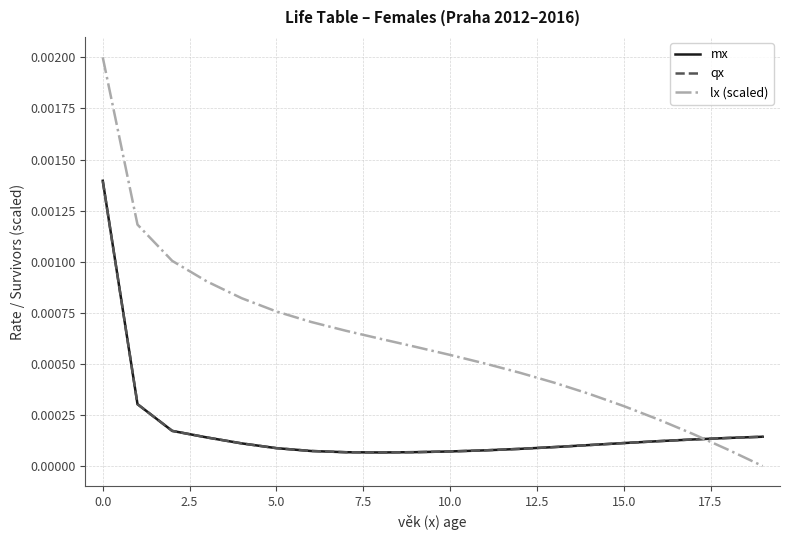

How many intersections are there between lx (scaled) and qx?

1